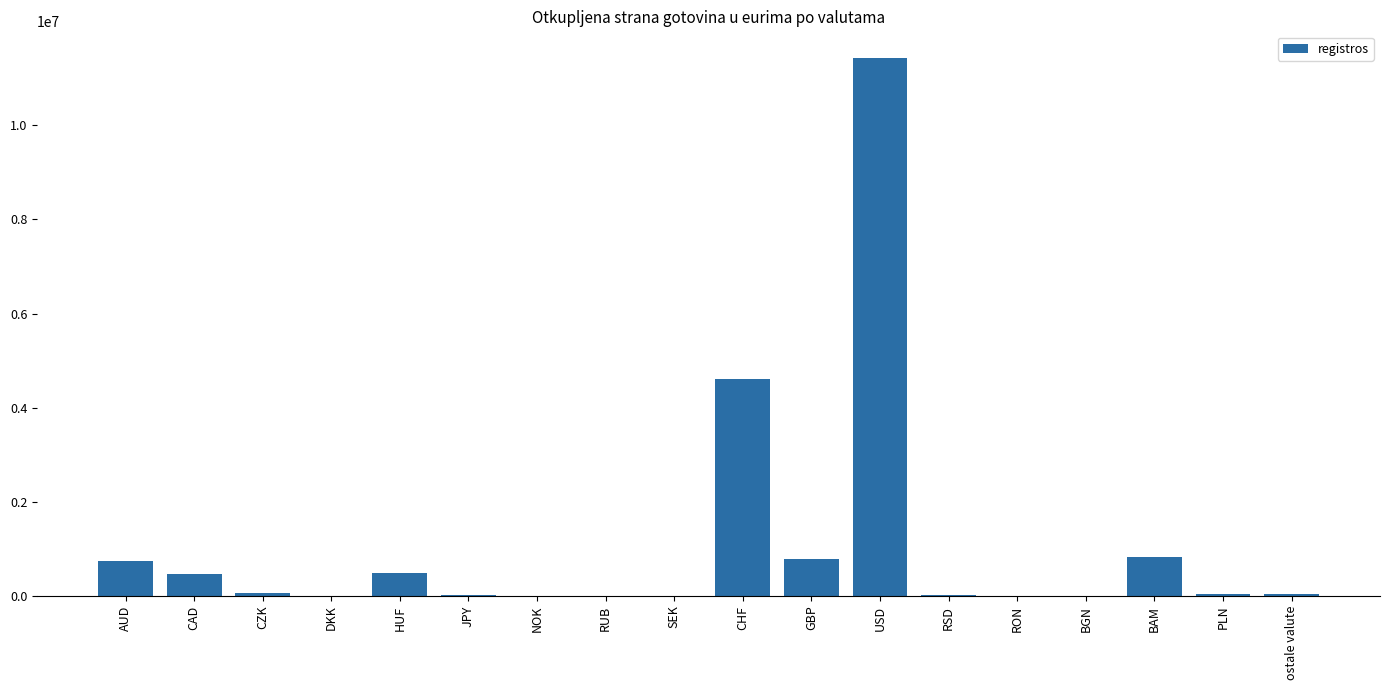

What is the sum of all values?

19541913